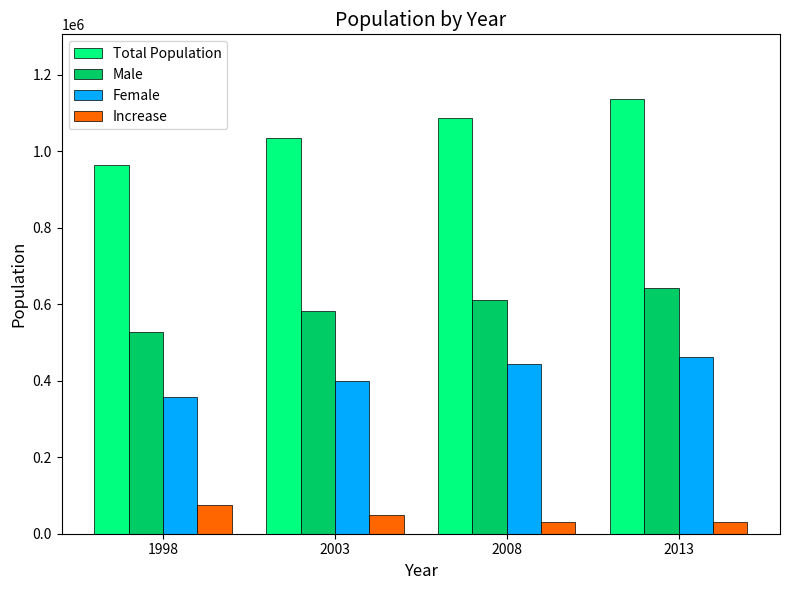

Which series has the largest range (max minus min)?

Total Population